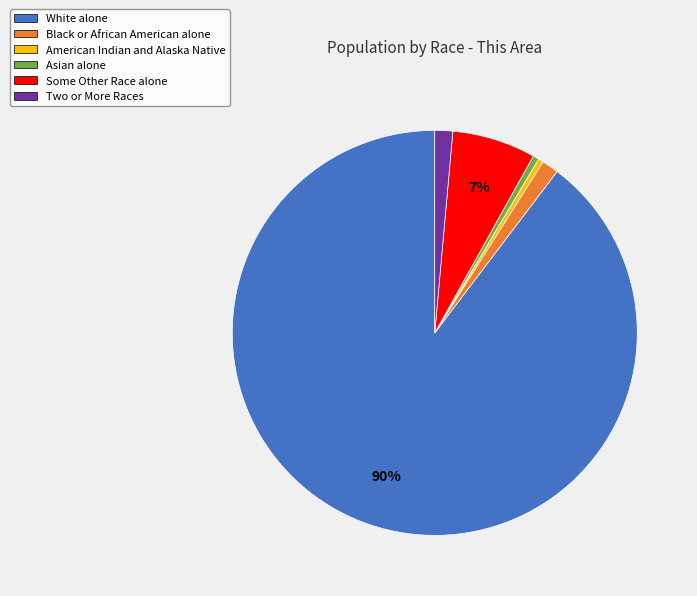

Is it true that White alone is 90% of the pie?

True